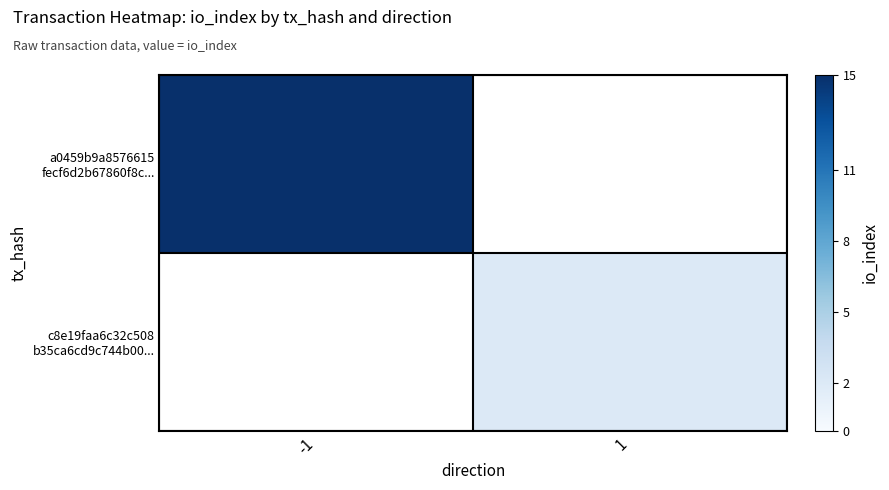

The value of a0459b9a8576615 fecf6d2b67860f8c... at -1 is 15.0. True or false?

True